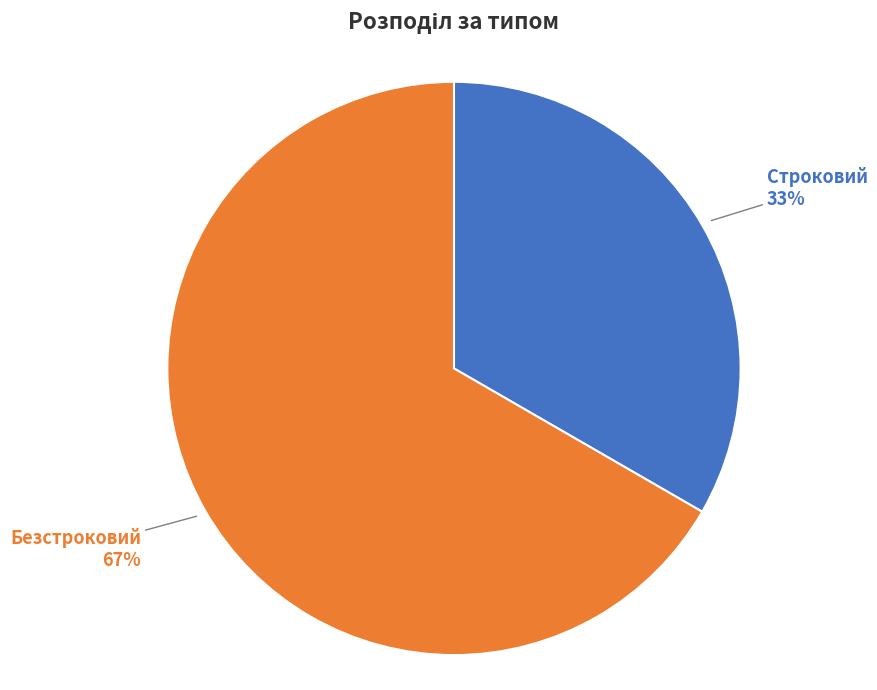

To the nearest percent, what percentage of the pie is Безстроковий?

67%